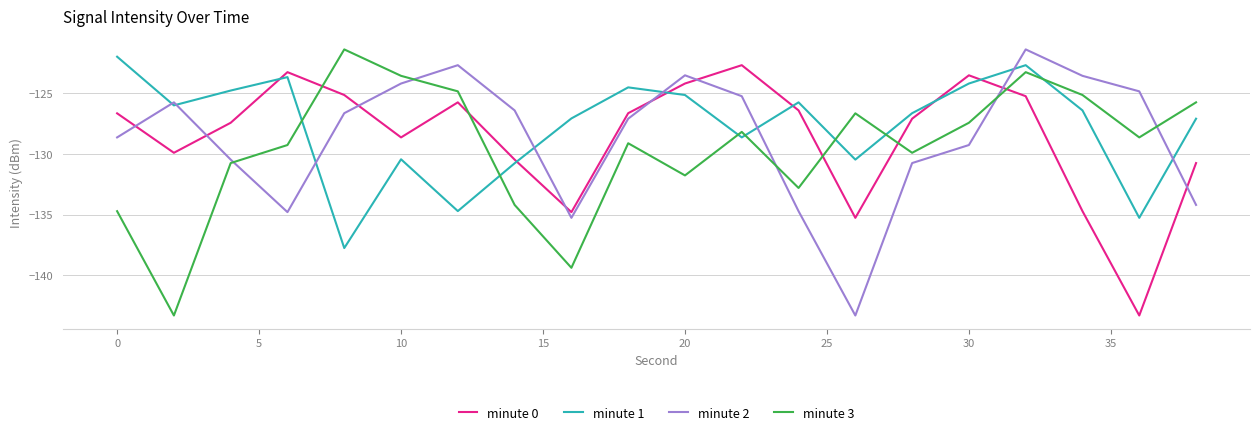

After their last crossing, which series has the higher values: minute 2 or minute 1?

minute 1